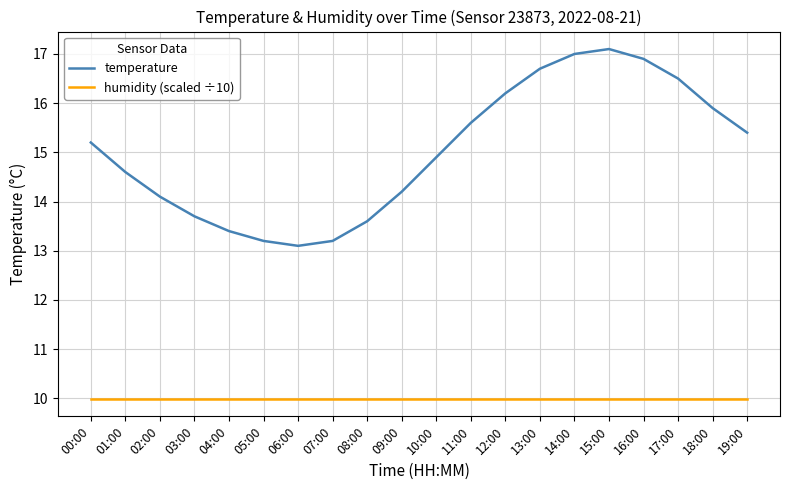

True or false: humidity (scaled ÷10) and temperature intersect in this chart.

False